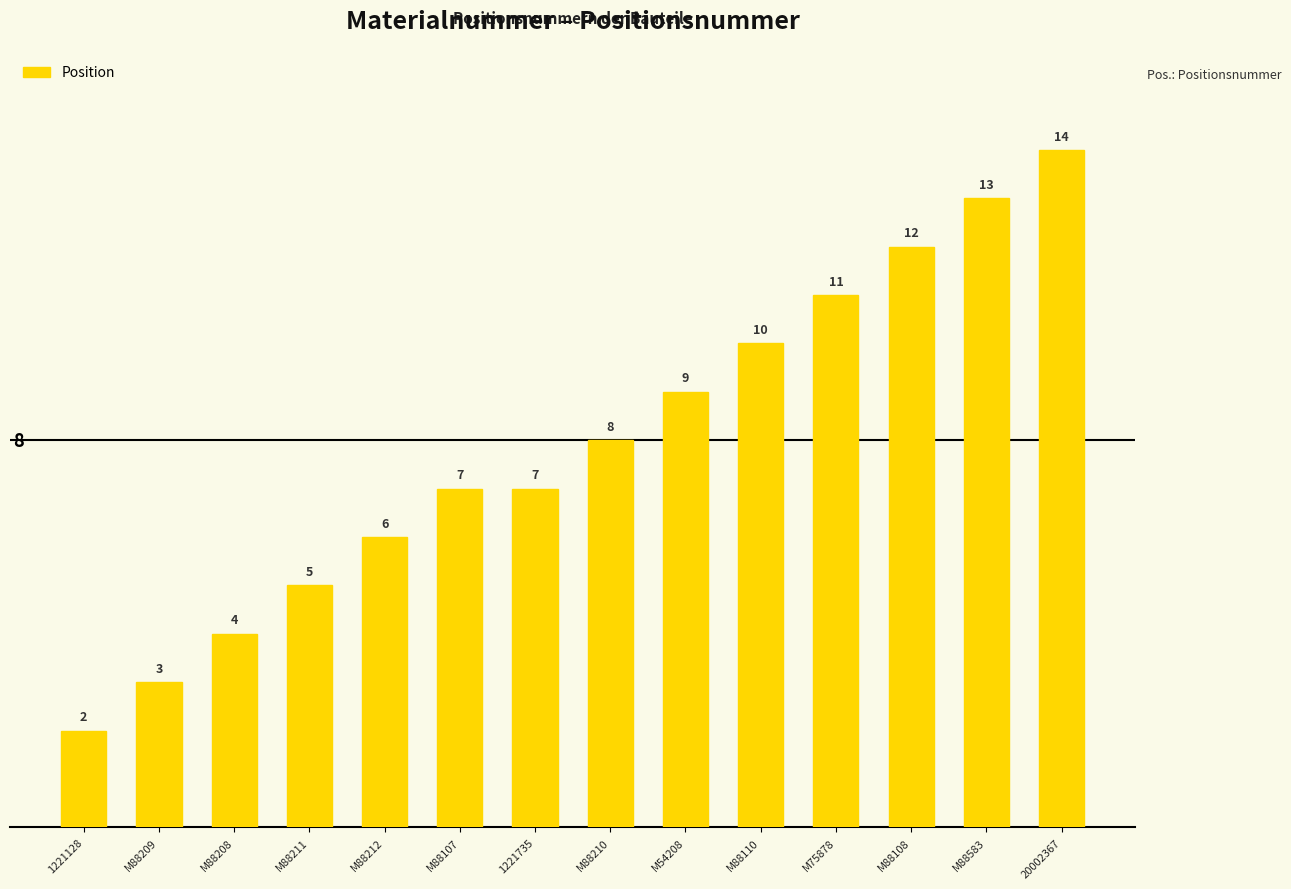

What is the label of the 10th bar from the left?

M88110